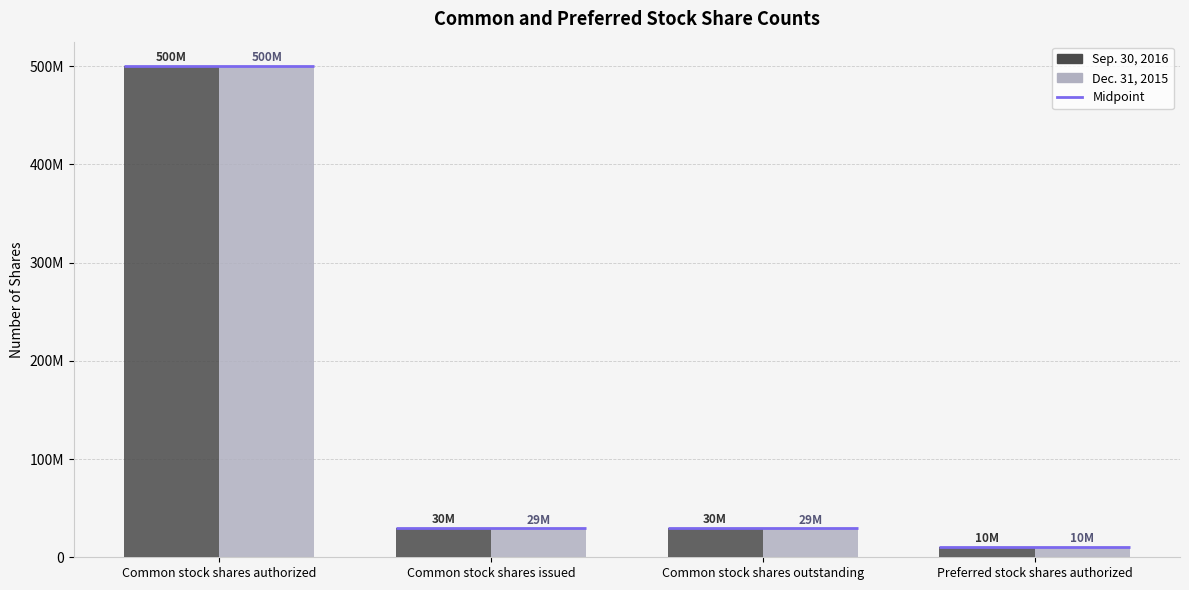

Reading left to right, transcribe all the data shown in this chart.

Sep. 30, 2016: Common stock shares authorized=500000000	Common stock shares issued=29672132	Common stock shares outstanding=29672132	Preferred stock shares authorized=10000000
Dec. 31, 2015: Common stock shares authorized=500000000	Common stock shares issued=29030925	Common stock shares outstanding=29030925	Preferred stock shares authorized=10000000